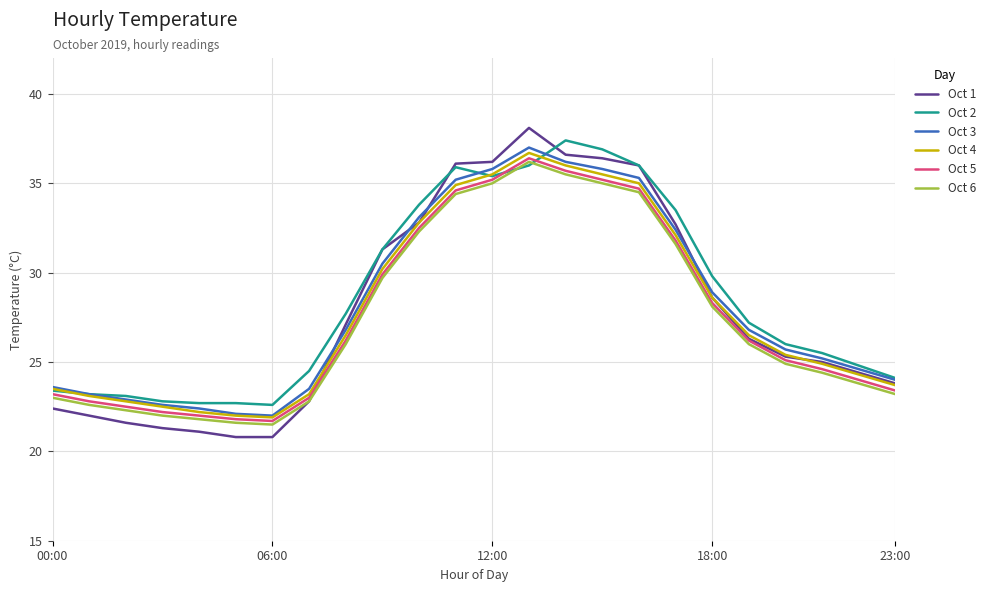

Which series has the largest range (max minus min)?

Oct 1